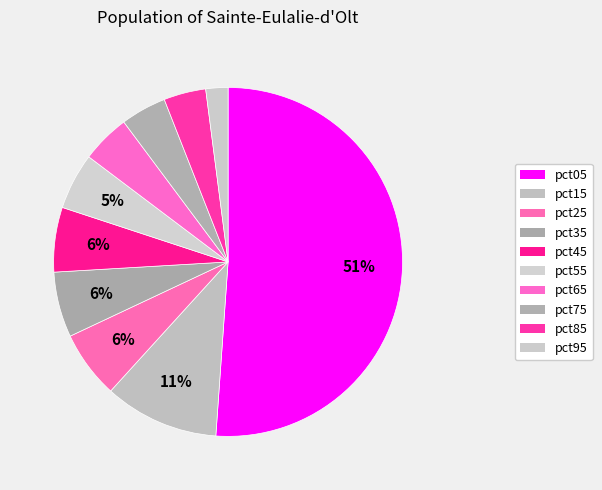

How many segments does this pie chart have?

10